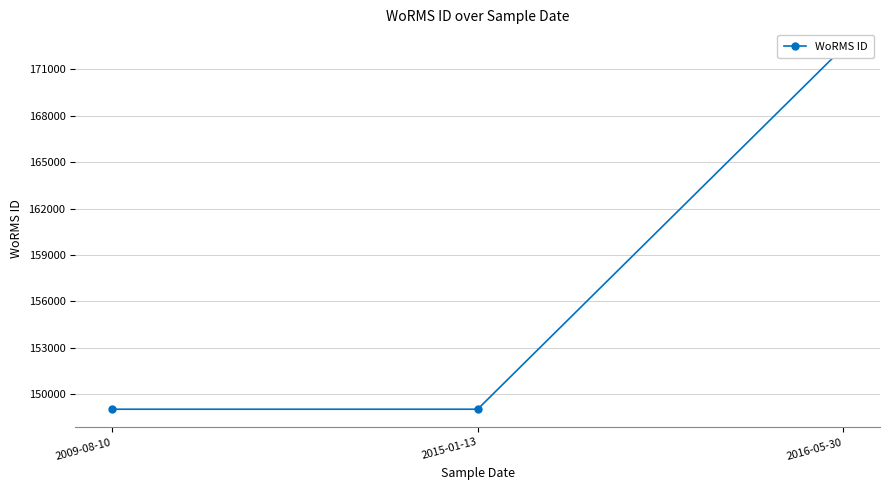

What position from the left is 2015-01-13?

2